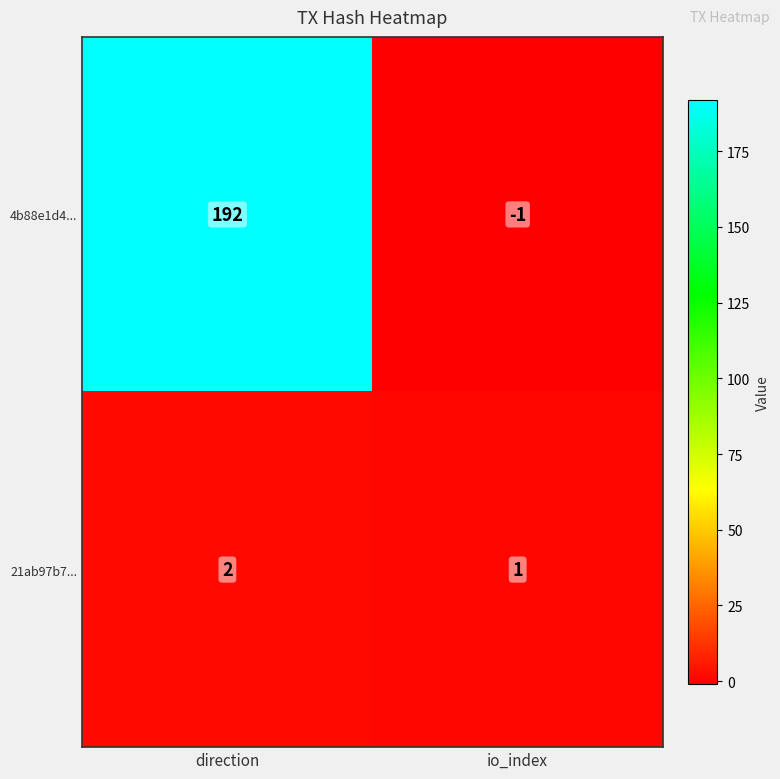

What value does the 4b88e1d4... series have at direction?

192